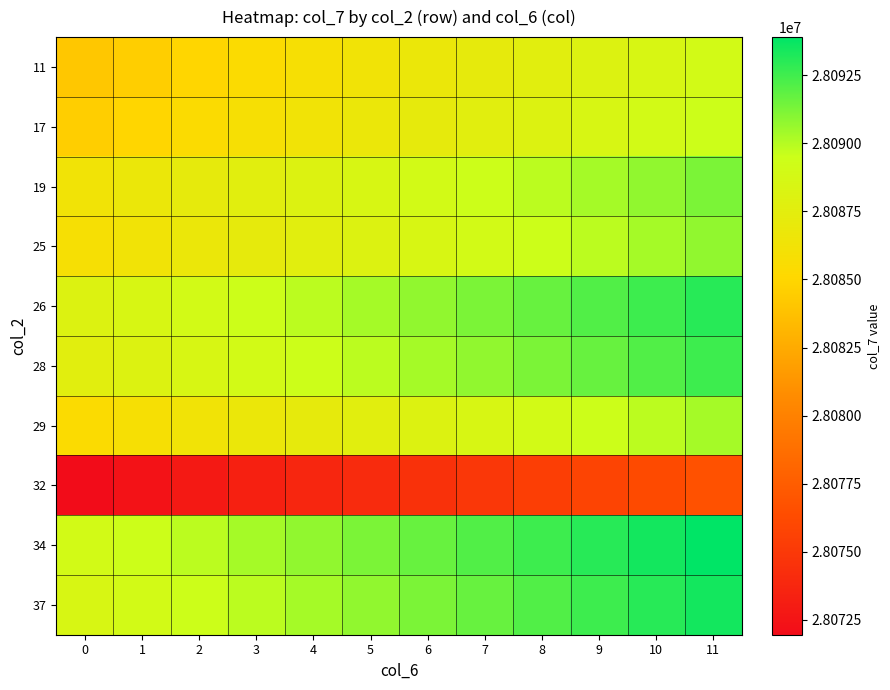

Count the number of data series in this chart.

10